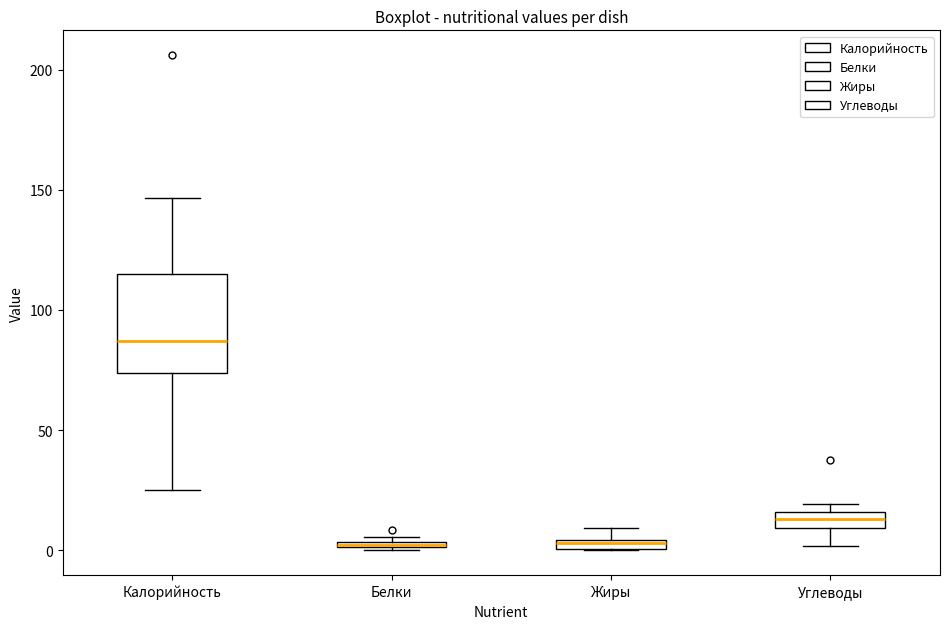

Where does the median line of the box for Калорийность sit on the y-axis? The values are not printed on the chart, so give them approximately, as read against the axis.

85